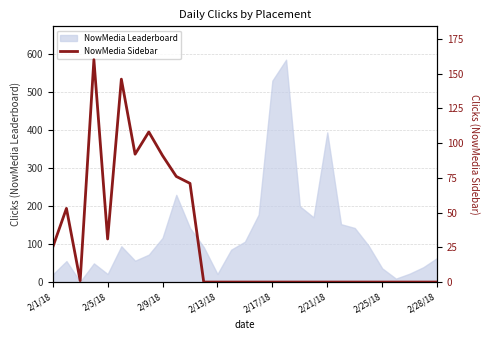

The value of NowMedia Leaderboard at 2/17/18 is 806. True or false?

False